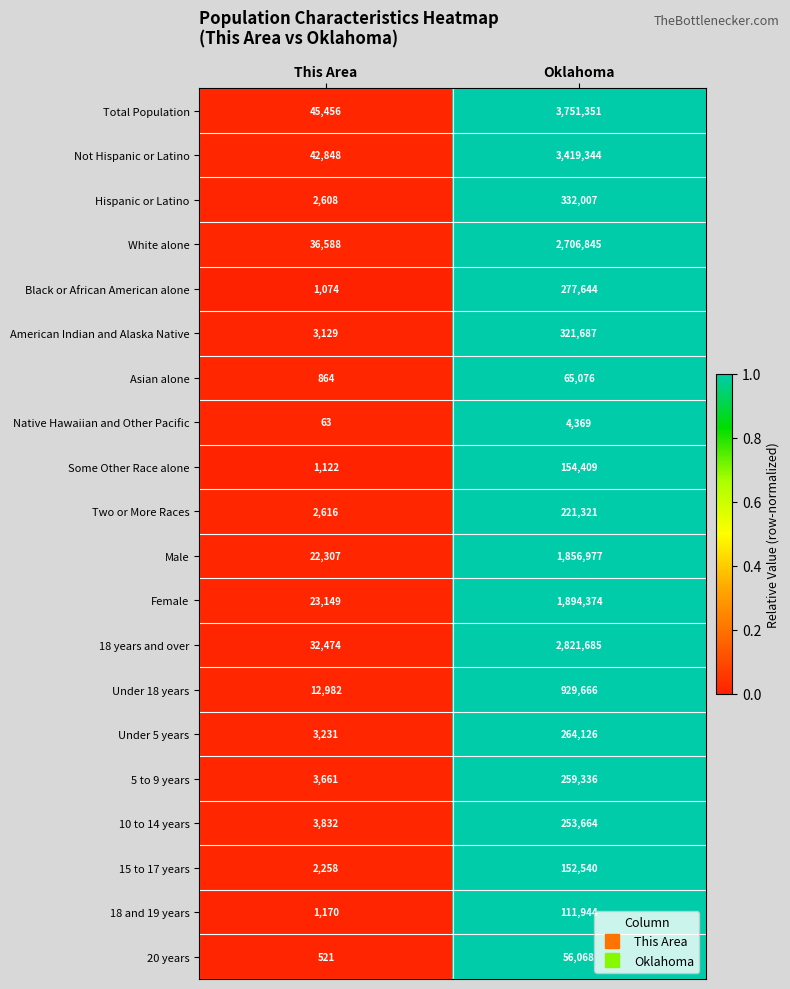

Which series has the largest total across all categories?

Total Population